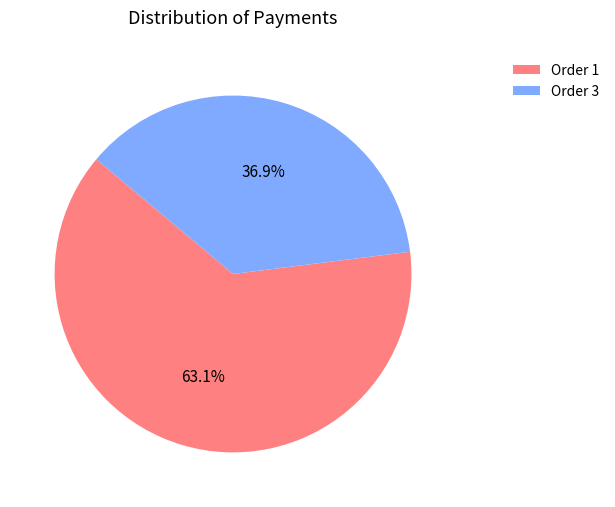

How much of the chart is everything except Order 1?

36.9%